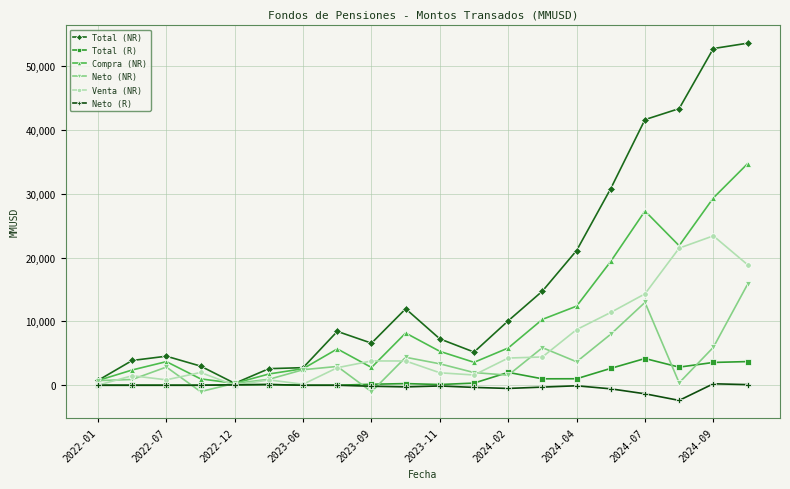

True or false: Compra (NR) has more than 1 interior local peaks.

True